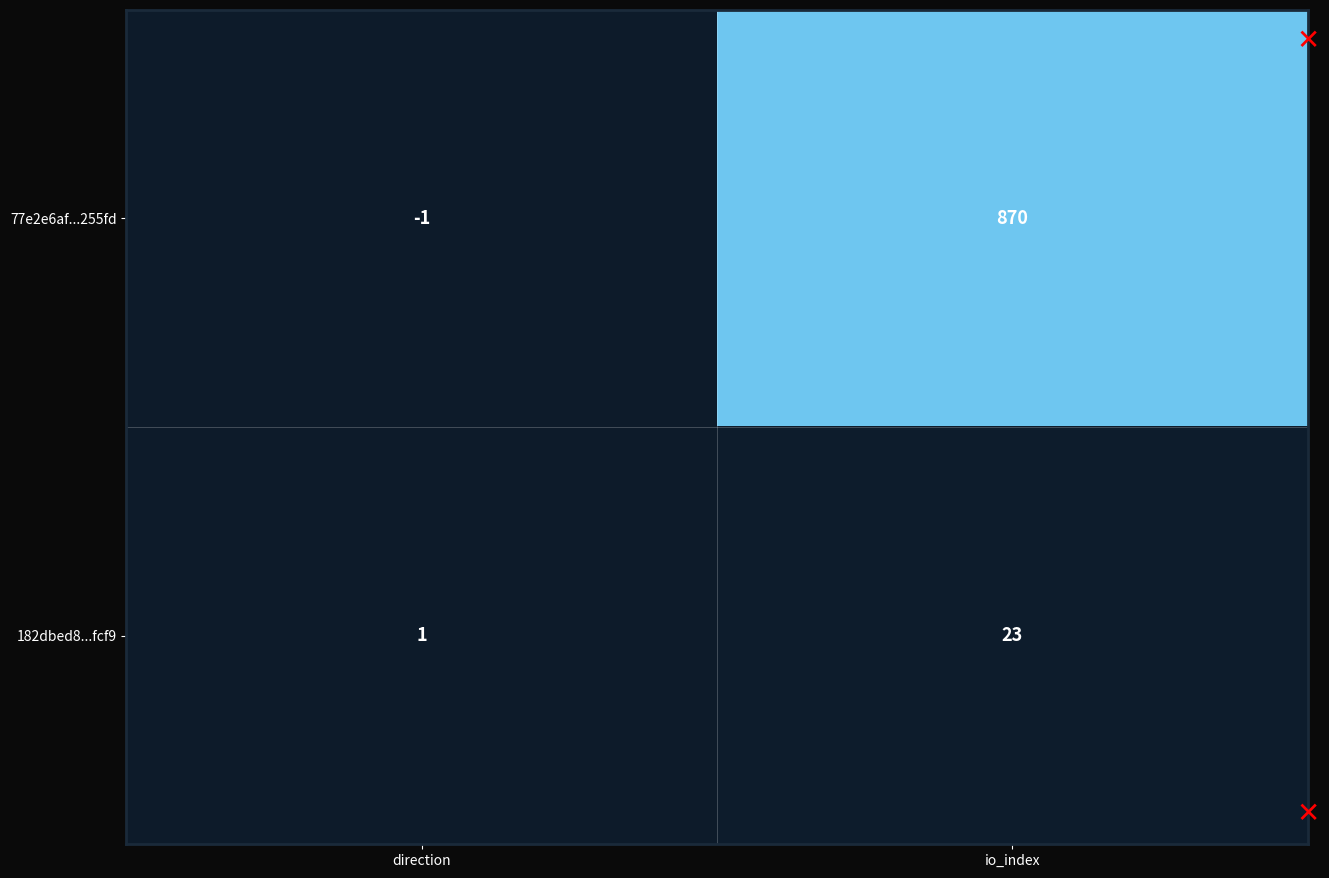

At how many categories does at least one series exceed 40?

1